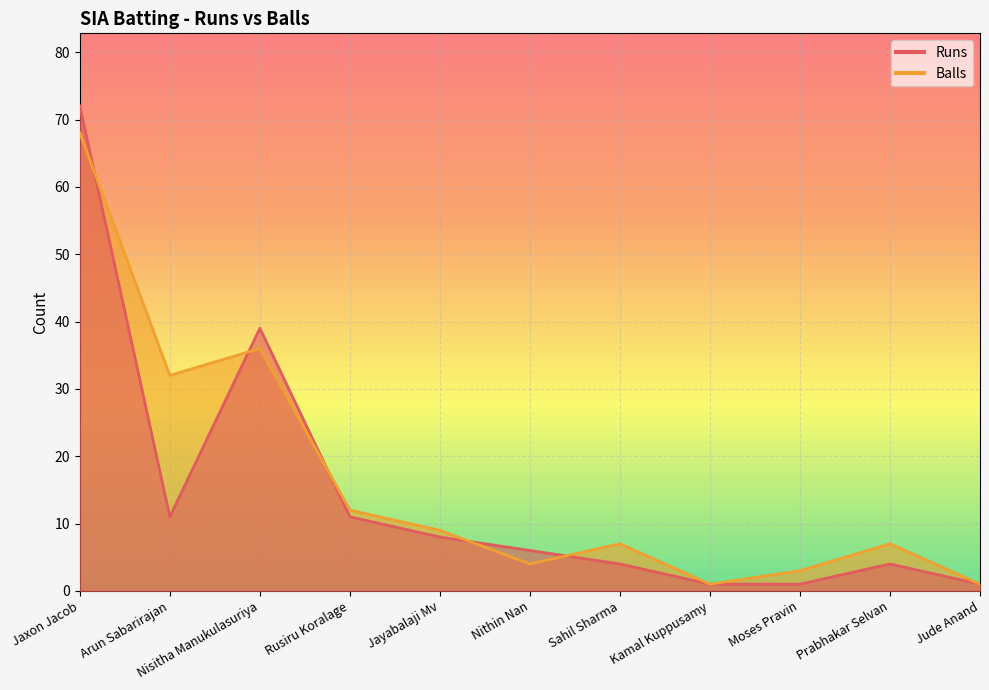

What is the smallest value displayed?

1